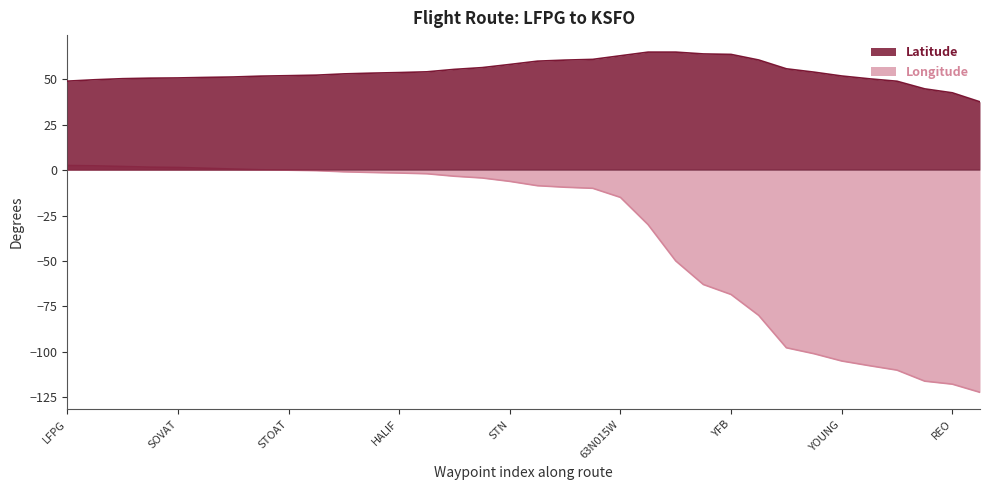

Is the value of Latitude at HALIF greater than the value of Longitude at DUGNO?

Yes